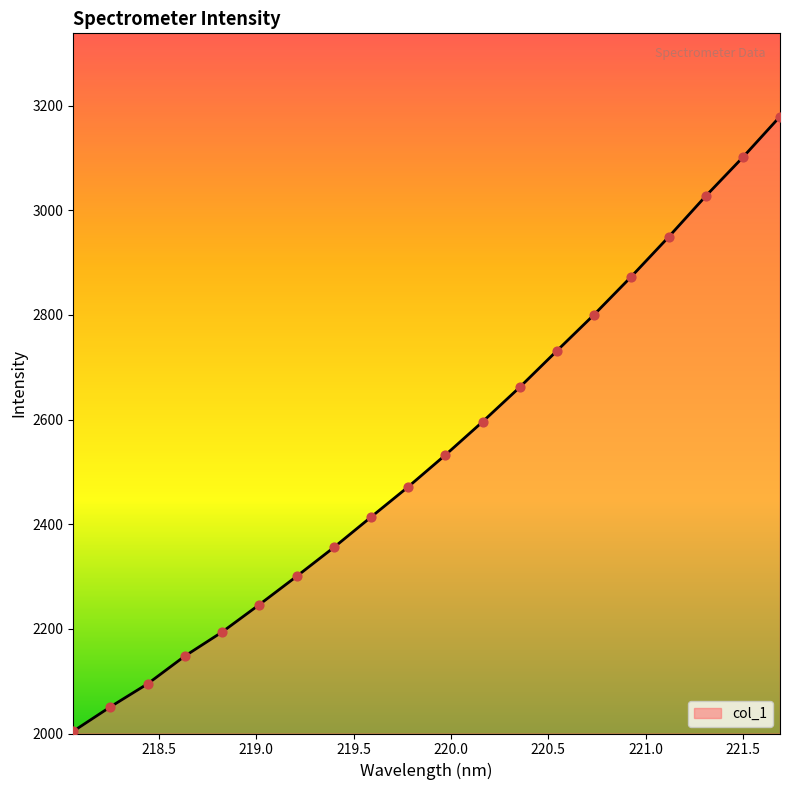

What is the greatest value displayed?

3179.2